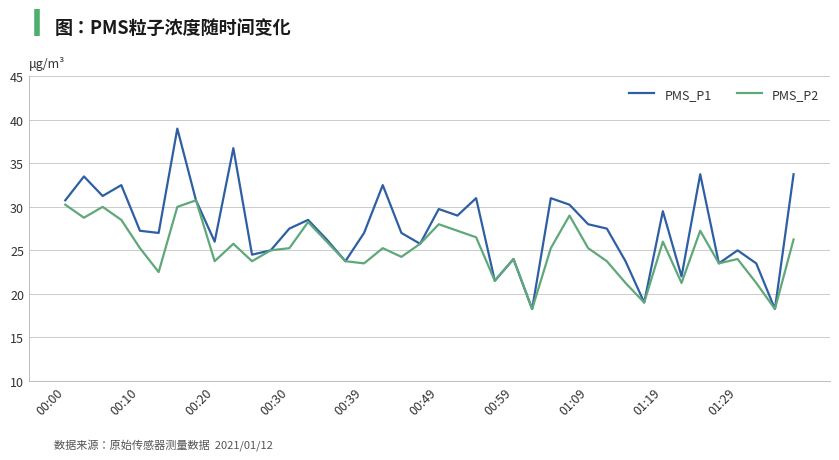

What is the maximum value shown in the chart?

39.0